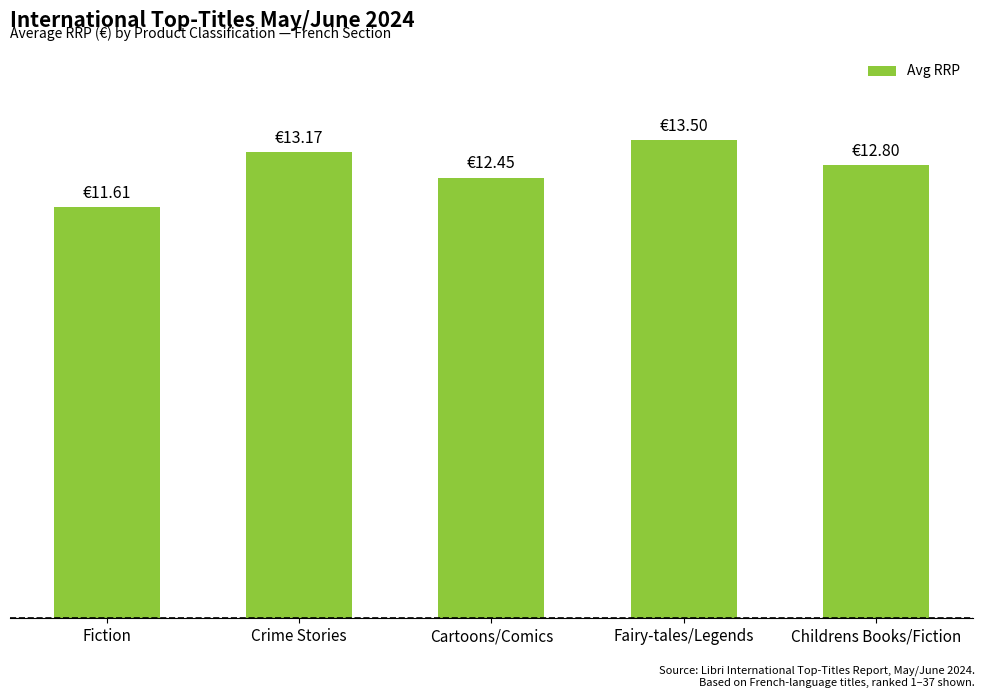

Are the bars horizontal?

No